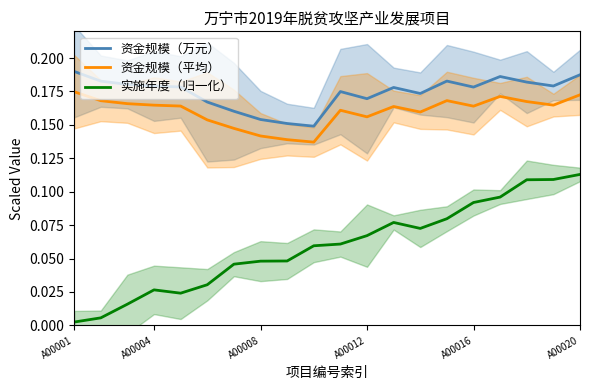

What is the value of the 资金规模（万元） point at the 3rd from the left?

0.2